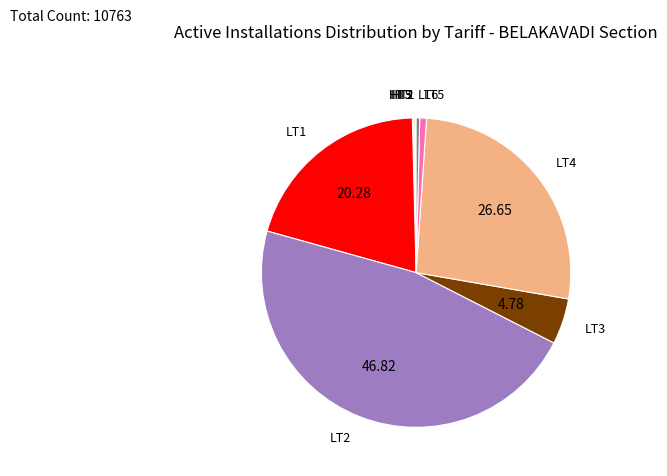

Does any single category account for the majority?

No